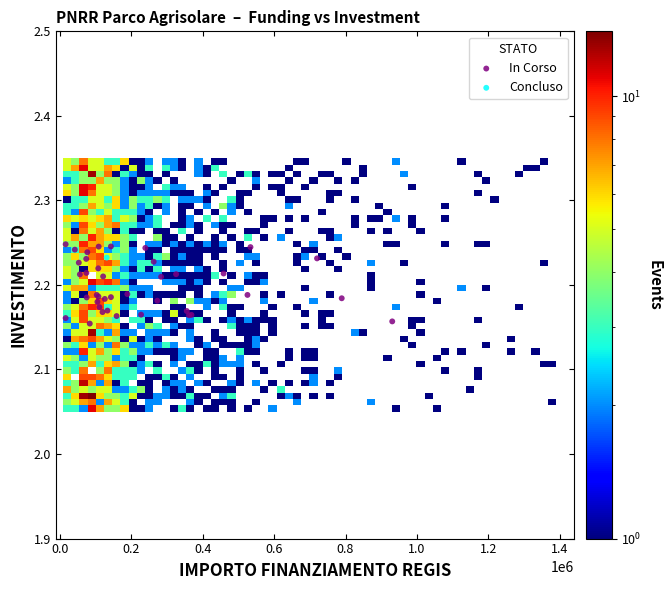

What are all the series names shown in the legend?

In Corso, Concluso